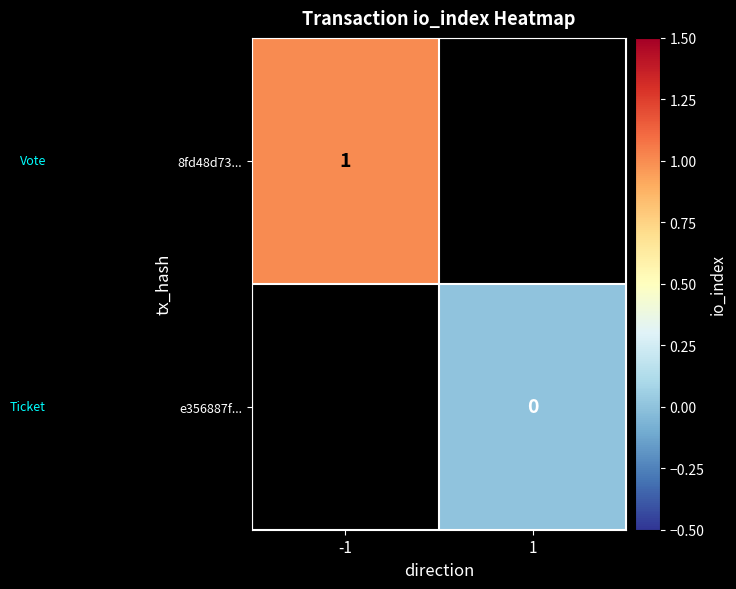

Is it true that 8fd48d73... equals 0.3 at -1?

False